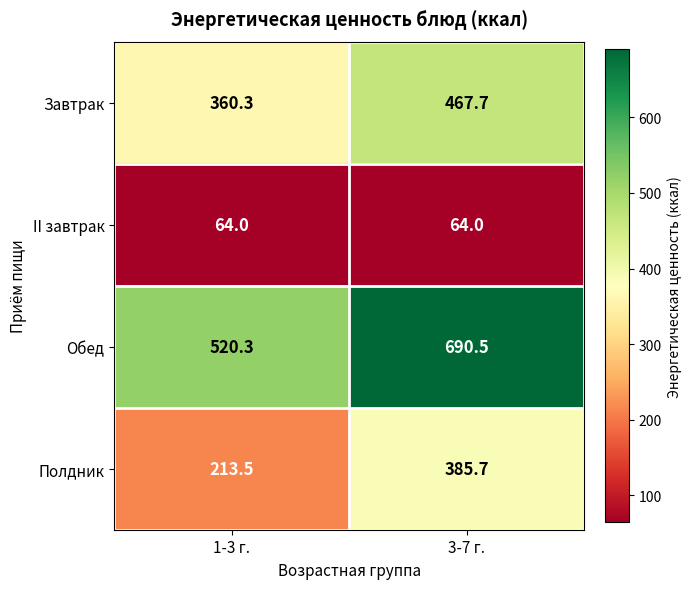

At 1-3 г., list the series in order from smallest to largest.

II завтрак, Полдник, Завтрак, Обед